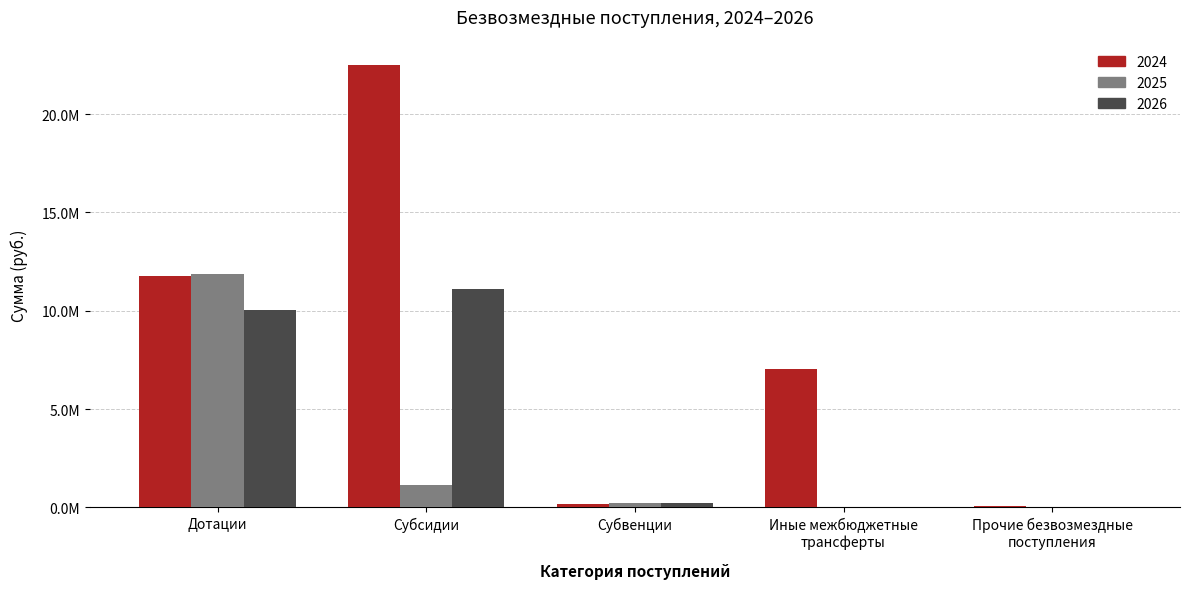

Are the bars horizontal?

No